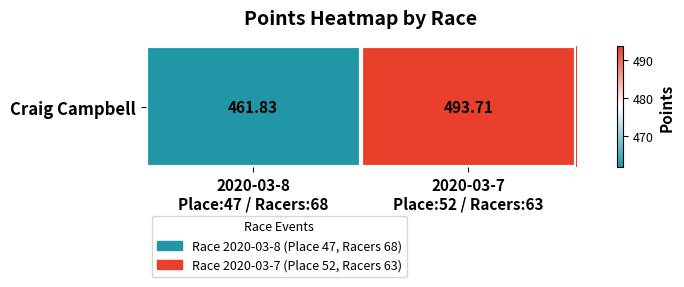

At which label is the value closest to 477?

2020-03-8
Place:47 / Racers:68